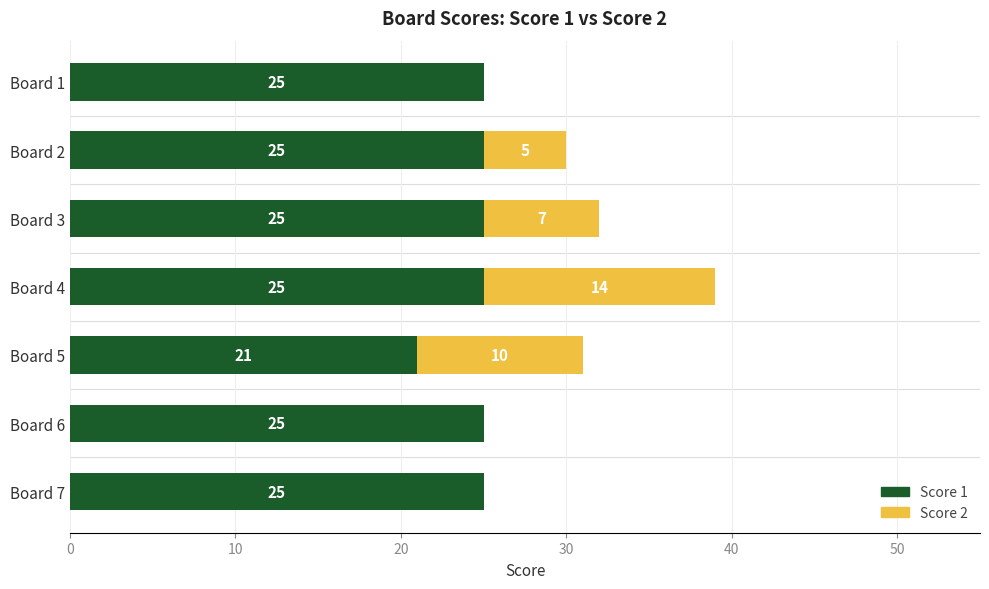

What is the total value across all series at Board 2?

30